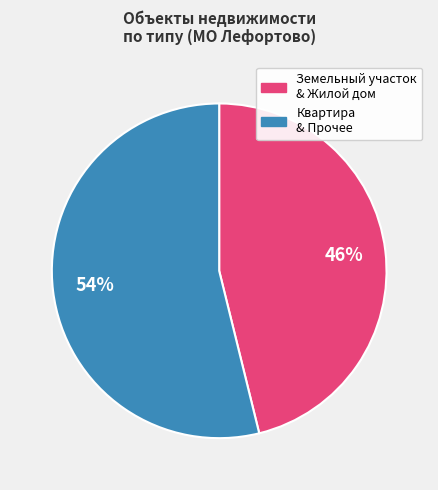

Is there a majority slice in this chart?

Yes